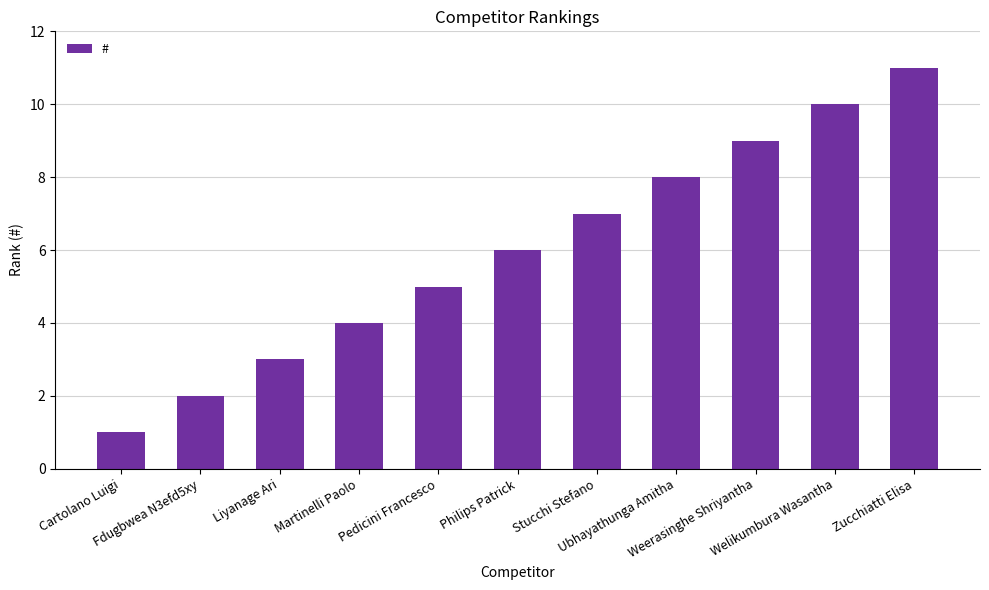

How many values are below 6?

5